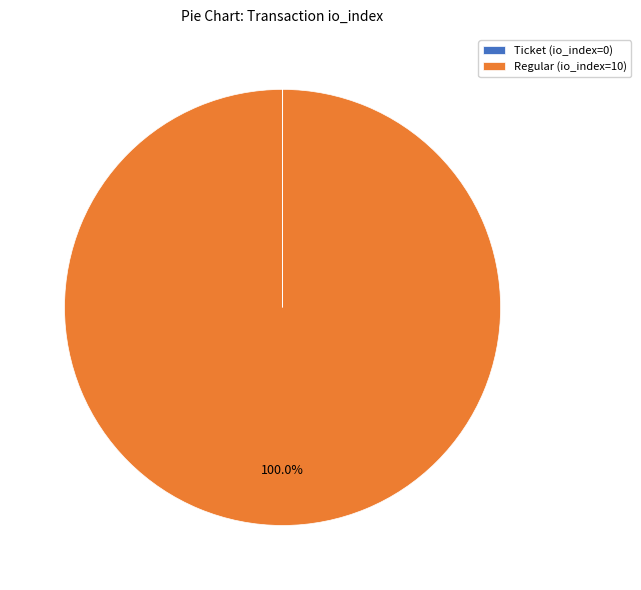

What is the largest slice in the pie chart?

Regular (io_index=10)